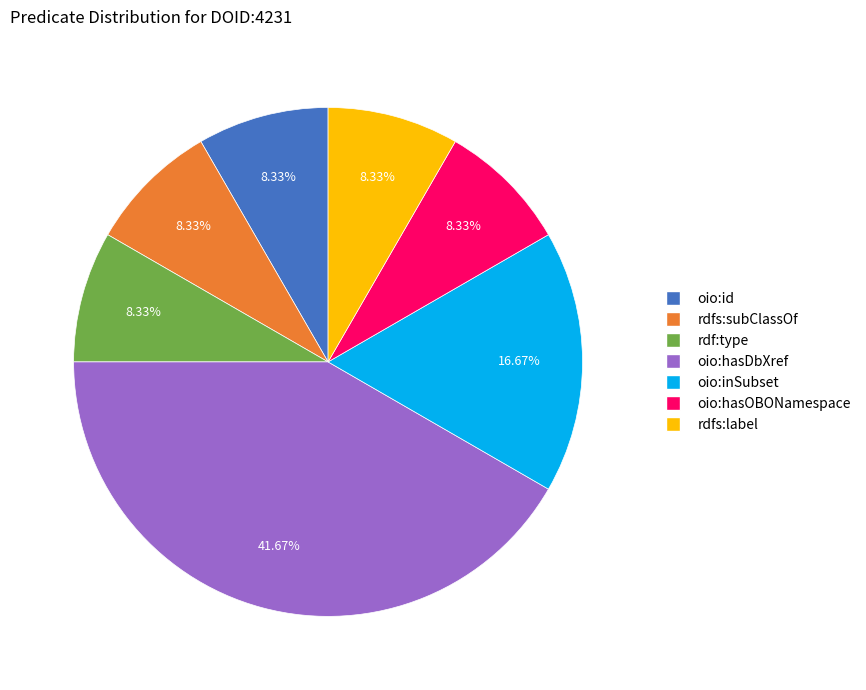

Which slice is the largest?

oio:hasDbXref